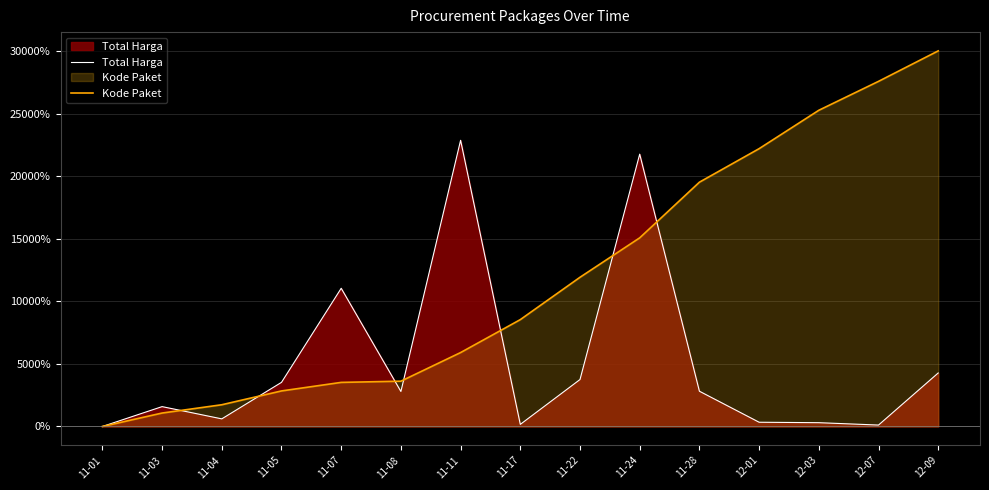

At how many categories does at least one series exceed 15433?

7